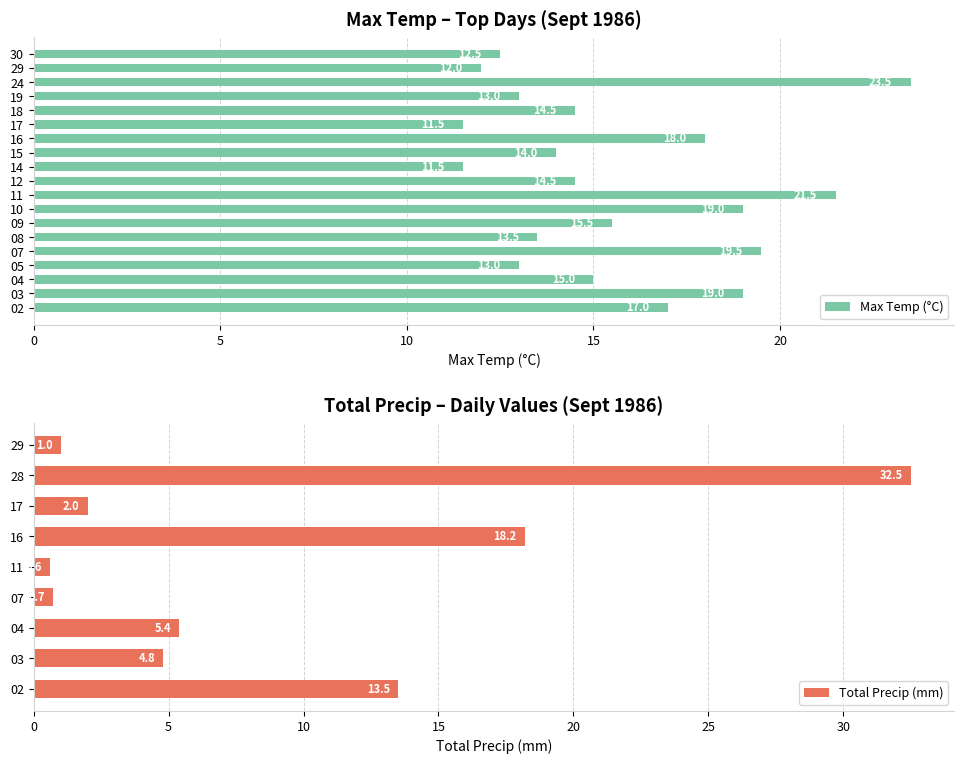

Approximately how many times larger is the value at 11 compared to 24?

0.9